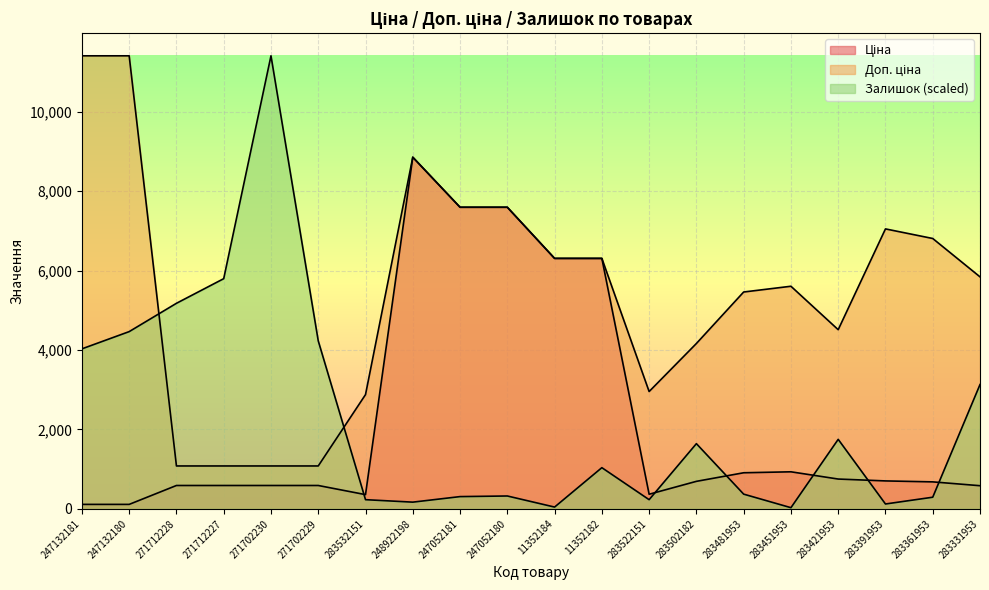

What is the difference between the highest and lowest values at 283522151?

2723.2